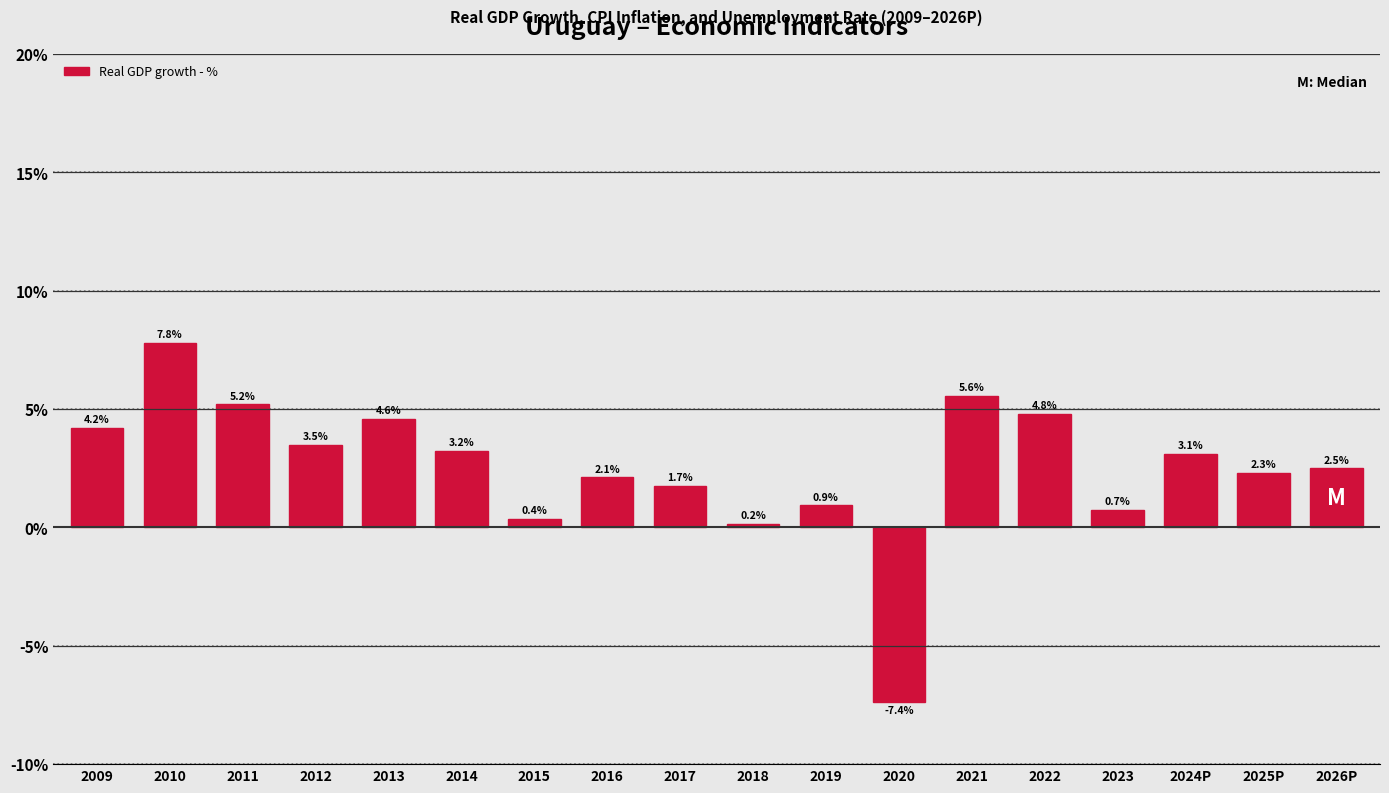

Reading right to left, extract all data points from this chart.

2.5	2.3	3.1	0.7	4.8	5.6	-7.4	0.9	0.2	1.7	2.1	0.4	3.2	4.6	3.5	5.2	7.8	4.2